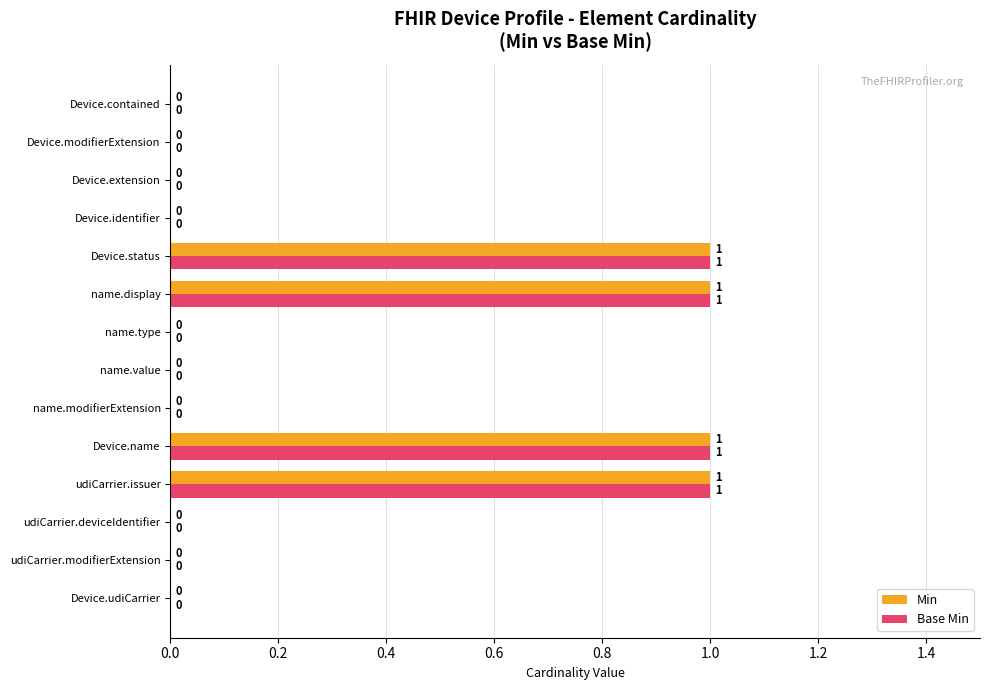

How many Min values are between 0 and 1?

14